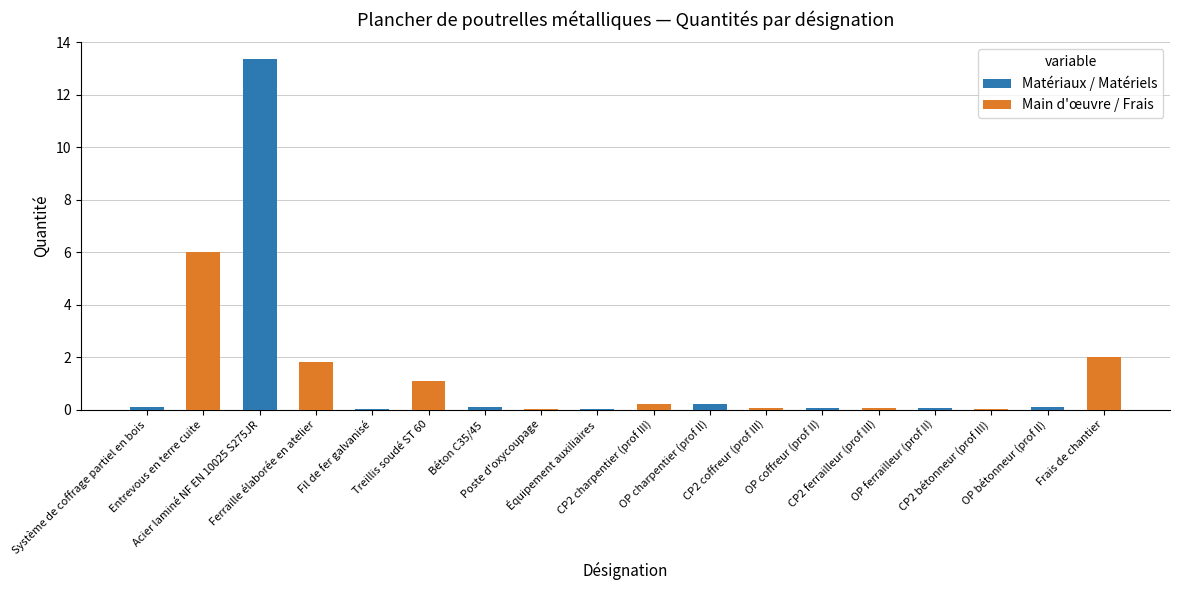

Does the chart contain stacked bars?

No